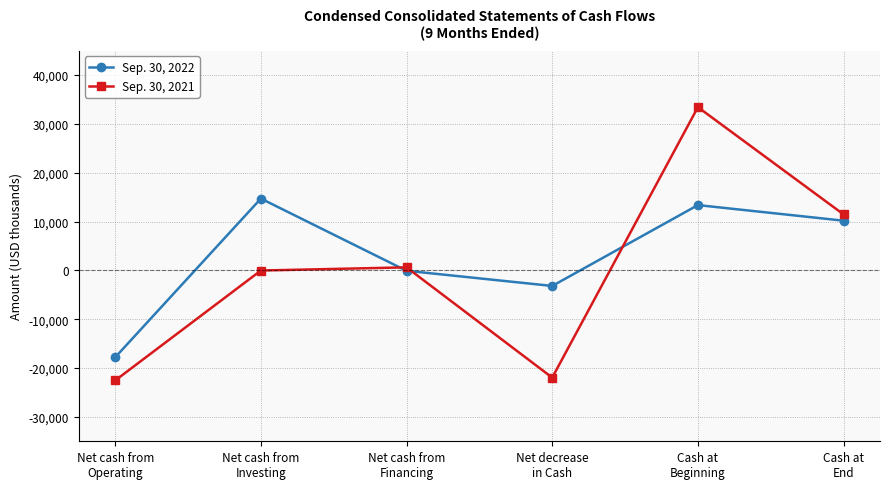

How many interior local valleys does the Sep. 30, 2022 series have?

1